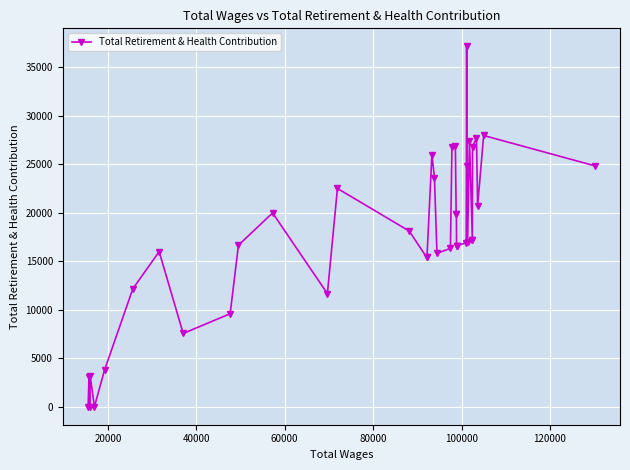

How many interior local peaks (higher than both neighbors) does the data have?

12